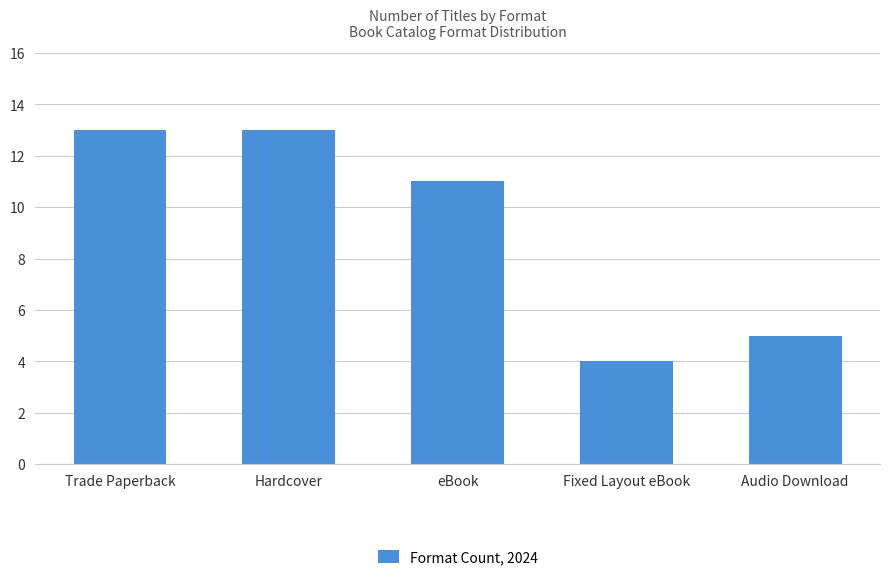

What is the average value?

9